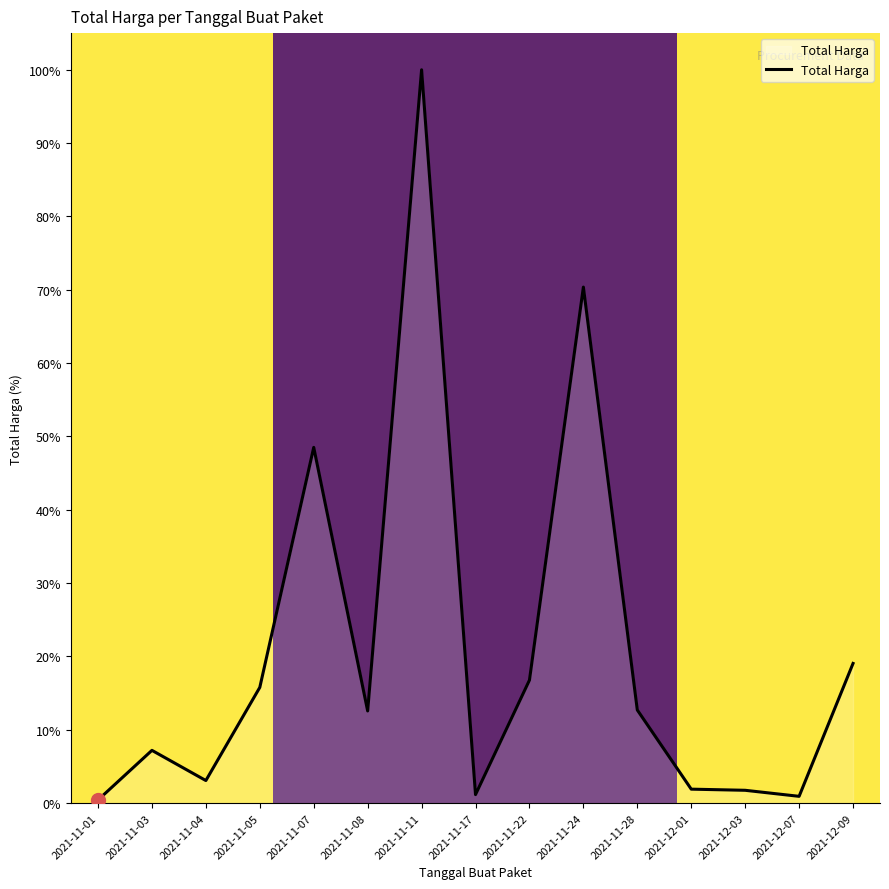

What position from the left is 2021-11-22?

9